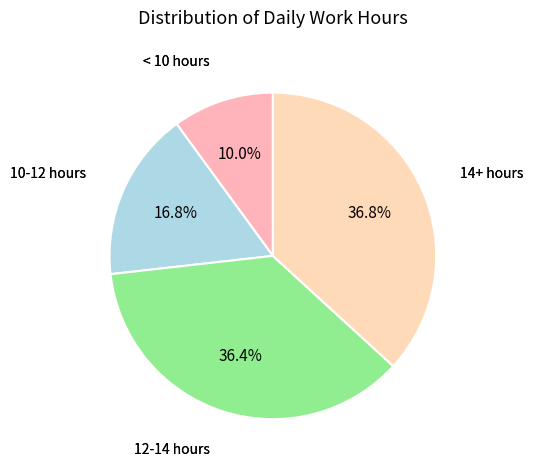

Which category has the smallest portion of the pie?

< 10 hours